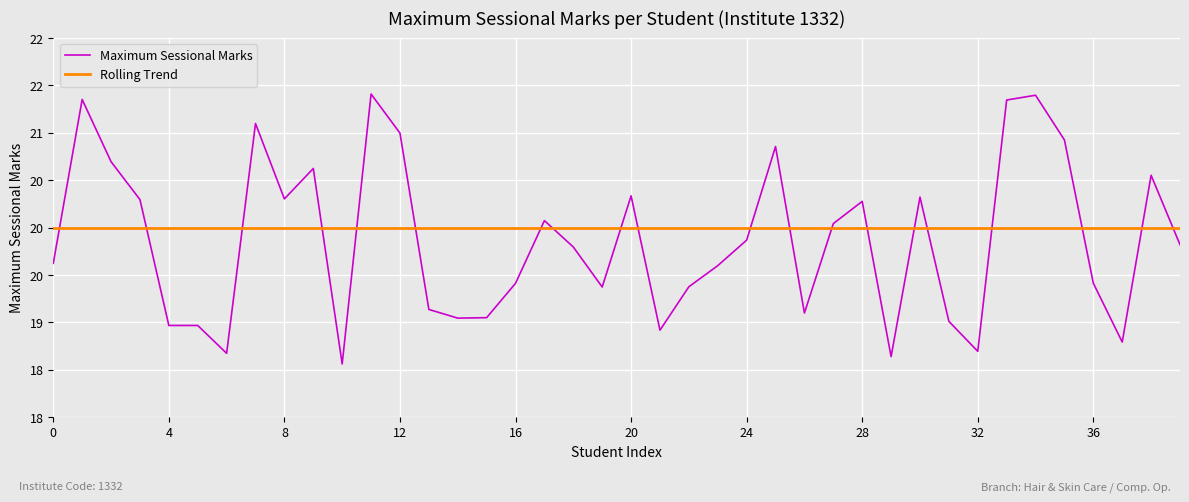

Reading right to left, list all the values displayed in this chart.

Maximum Sessional Marks: 19.8	20.6	18.8	19.4	20.9	21.4	21.3	18.7	19.0	20.3	18.6	20.3	20.0	19.1	20.9	19.9	19.6	19.4	18.9	20.3	19.4	19.8	20.1	19.4	19.1	19.0	19.1	21.0	21.4	18.6	20.6	20.3	21.1	18.7	19.0	19.0	20.3	20.7	21.4	19.6
Rolling Trend: 20.0	20.0	20.0	20.0	20.0	20.0	20.0	20.0	20.0	20.0	20.0	20.0	20.0	20.0	20.0	20.0	20.0	20.0	20.0	20.0	20.0	20.0	20.0	20.0	20.0	20.0	20.0	20.0	20.0	20.0	20.0	20.0	20.0	20.0	20.0	20.0	20.0	20.0	20.0	20.0